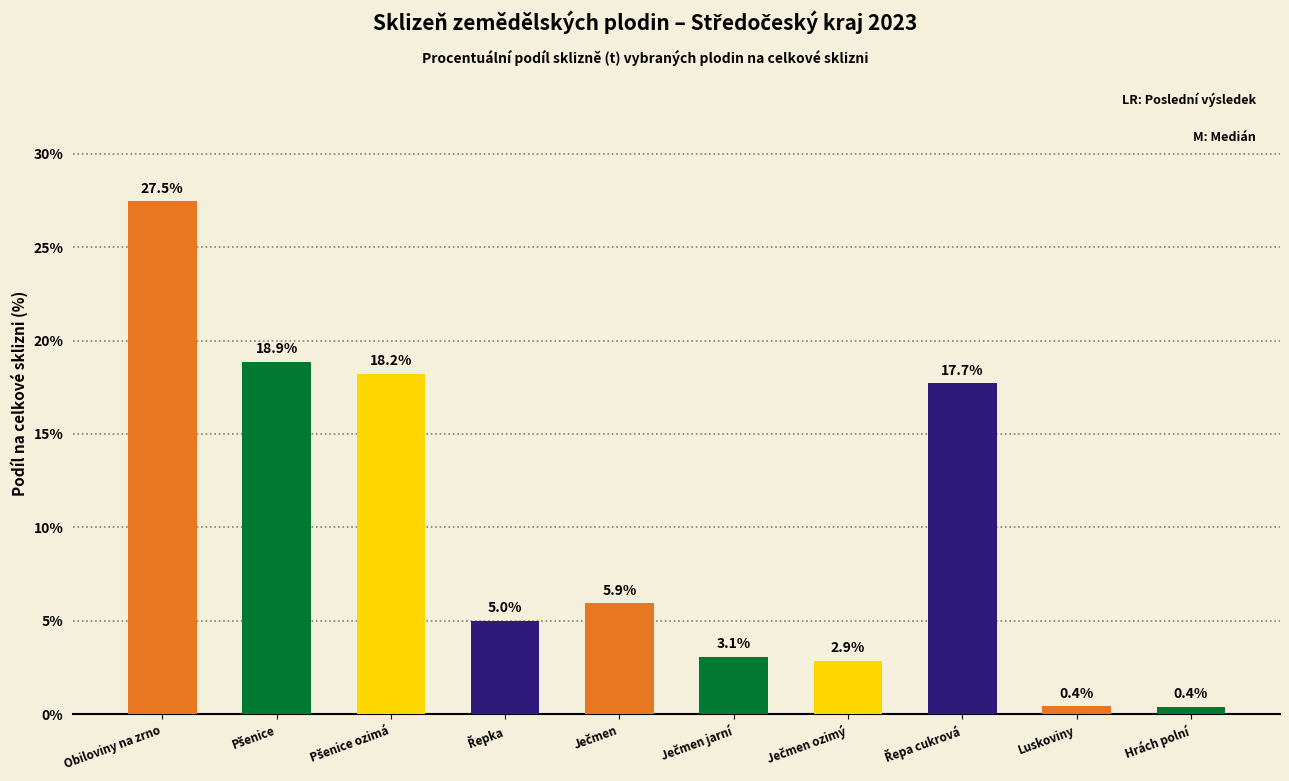

What value does the data have at Hrách polní?

0.4